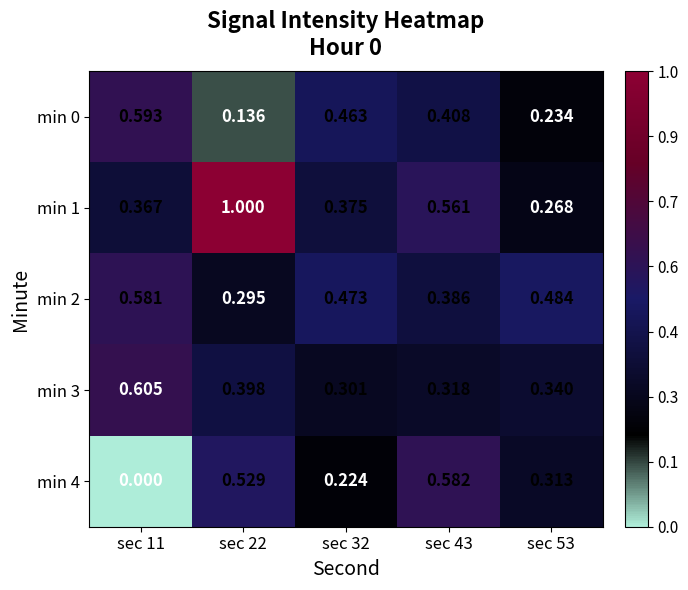

Is the value of min 0 at sec 53 greater than the value of min 1 at sec 32?

No